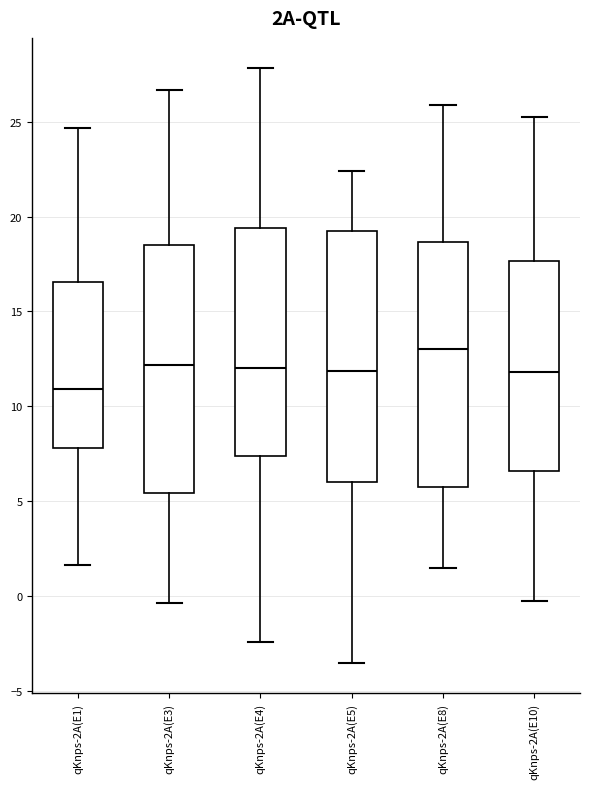

Reading left to right, transcribe this box plot: for each box, give where its median line is, the range the box spans, and where its two whiskers end, as read against the y-axis. The values are not printed on the chart, so give them approximately, as read against the axis.

qKnps-2A(E1): median 11.0, box 8.0 to 16.5, whiskers 1.5 to 24.5
qKnps-2A(E3): median 12.0, box 5.5 to 18.5, whiskers -0.5 to 26.5
qKnps-2A(E4): median 12.0, box 7.5 to 19.5, whiskers -2.5 to 28.0
qKnps-2A(E5): median 12.0, box 6.0 to 19.0, whiskers -3.5 to 22.5
qKnps-2A(E8): median 13.0, box 5.5 to 18.5, whiskers 1.5 to 26.0
qKnps-2A(E10): median 12.0, box 6.5 to 17.5, whiskers -0.5 to 25.5